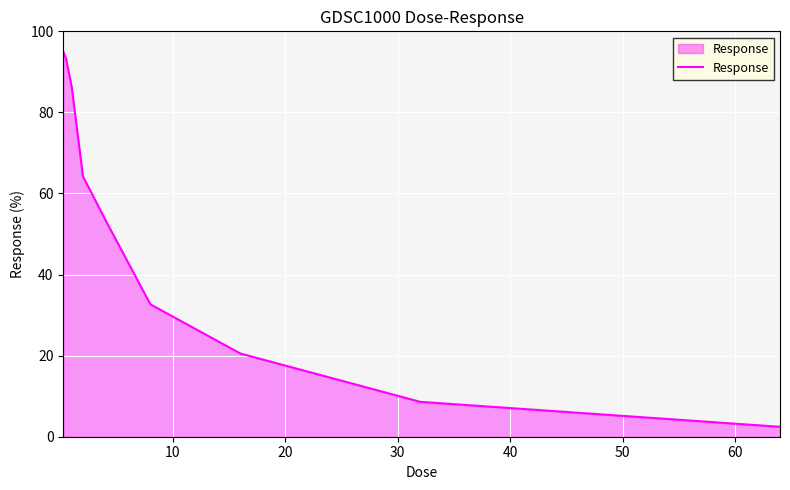

What is the difference between the maximum and minimum values?

92.6